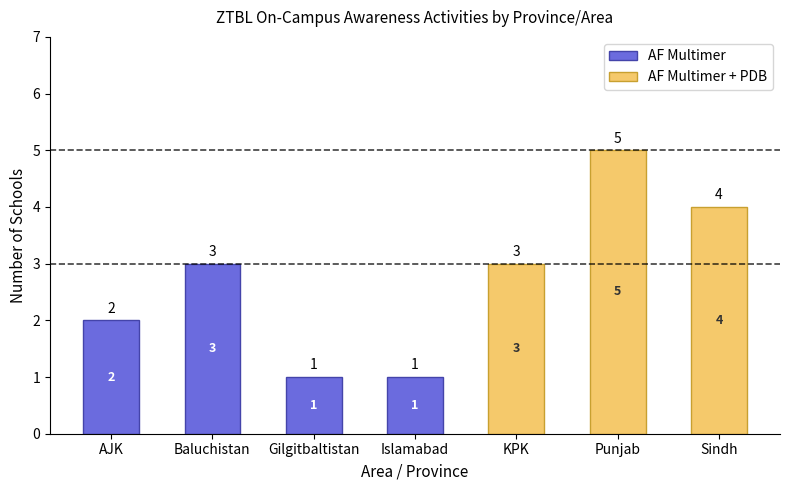

At which label is AF Multimer closest to 2?

AJK